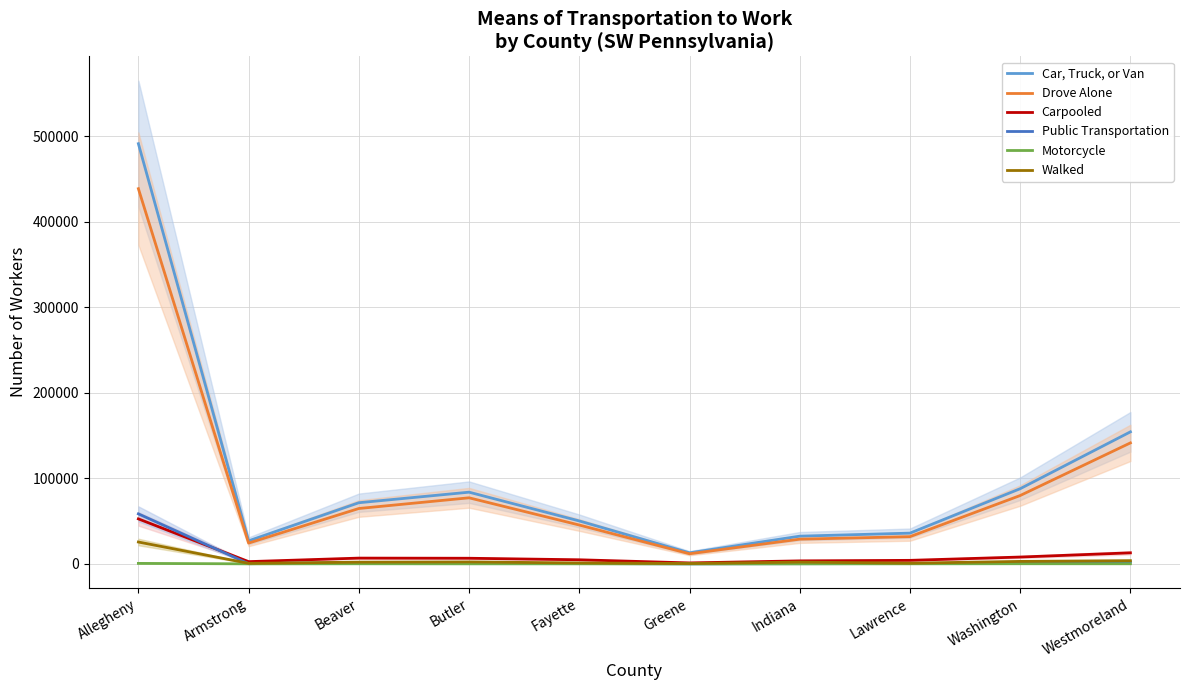

What position from the left is Lawrence?

8